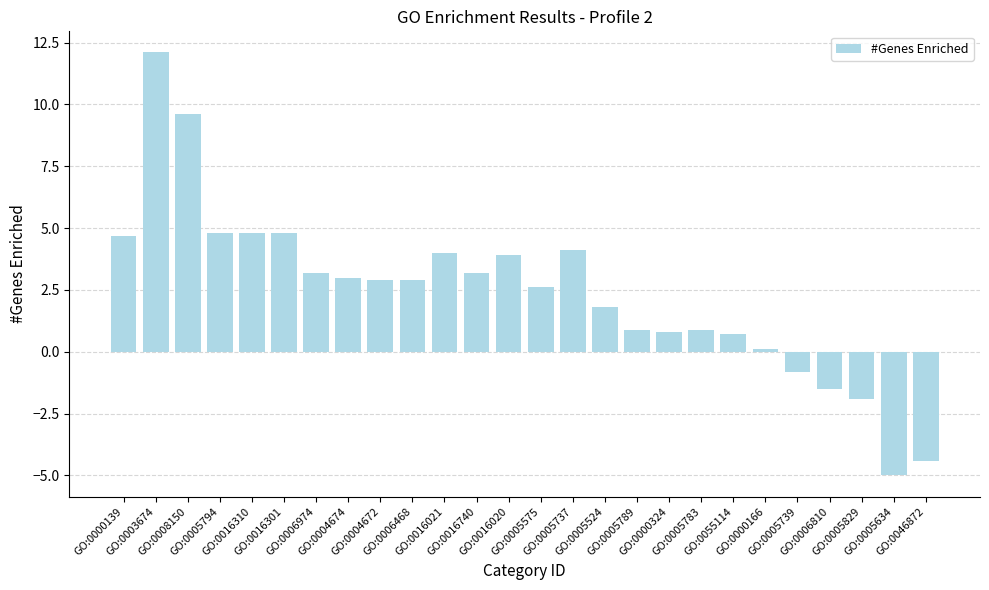

What is the change in value from GO:0006468 to GO:0055114?

-2.2